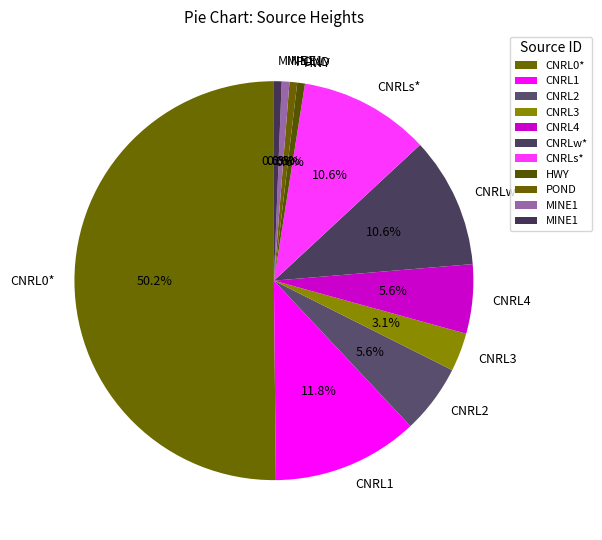

How many segments does this pie chart have?

11